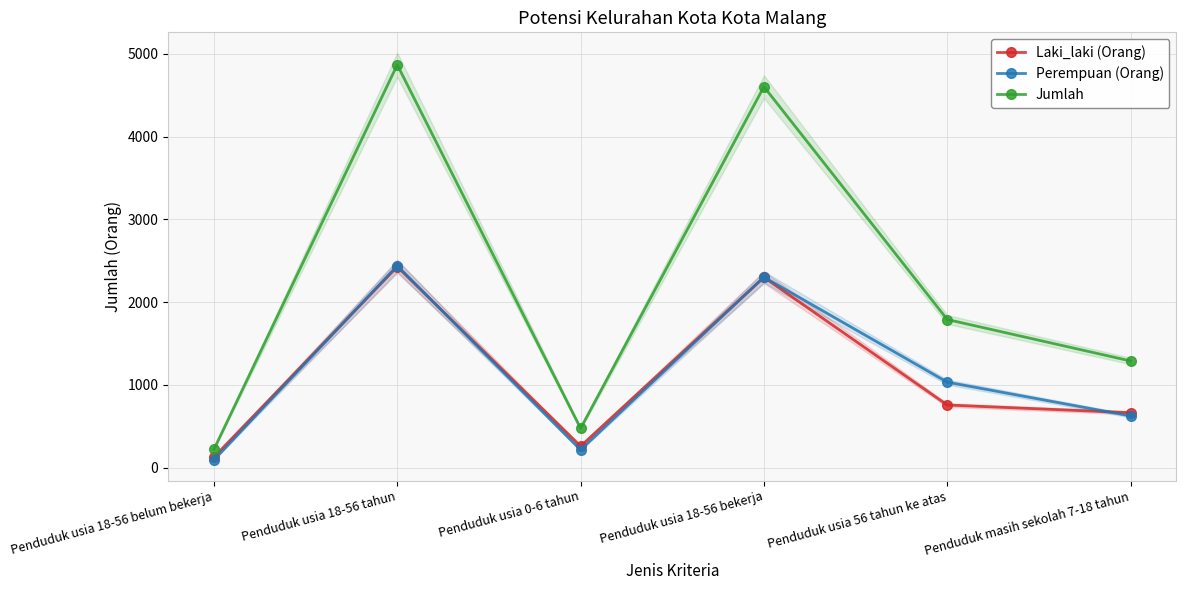

How many values in the Laki_laki (Orang) series exceed 757?

2